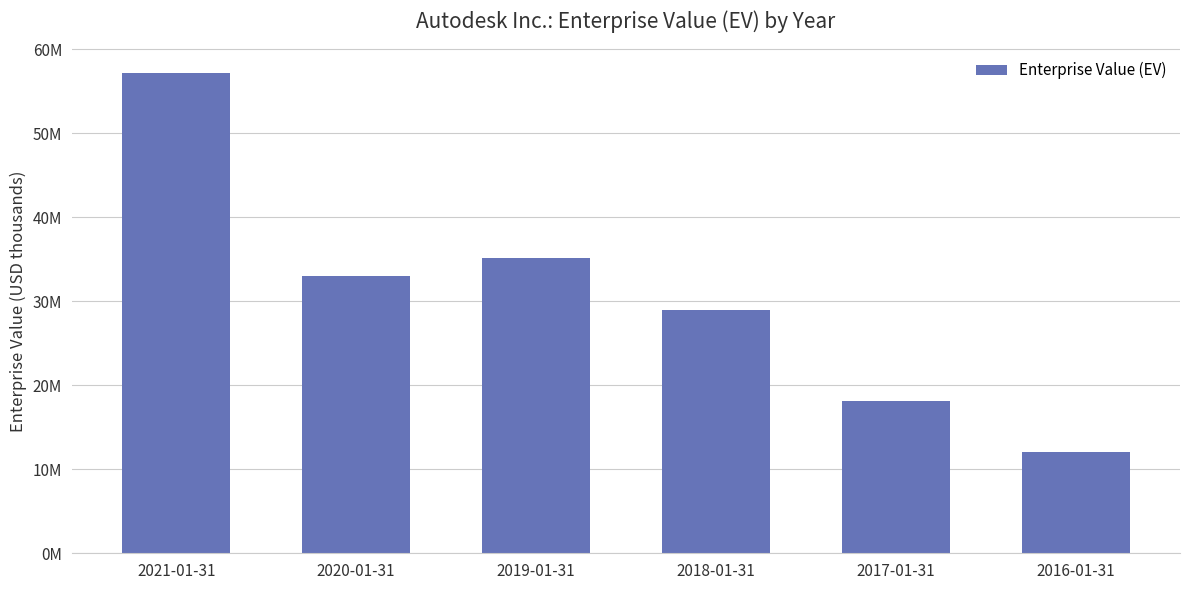

Are the bars horizontal?

No